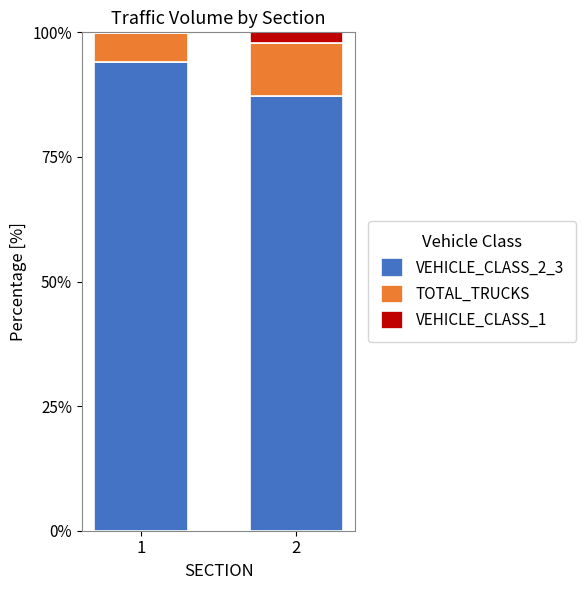

Is it true that VEHICLE_CLASS_2_3 equals 94.1 at 1?

True